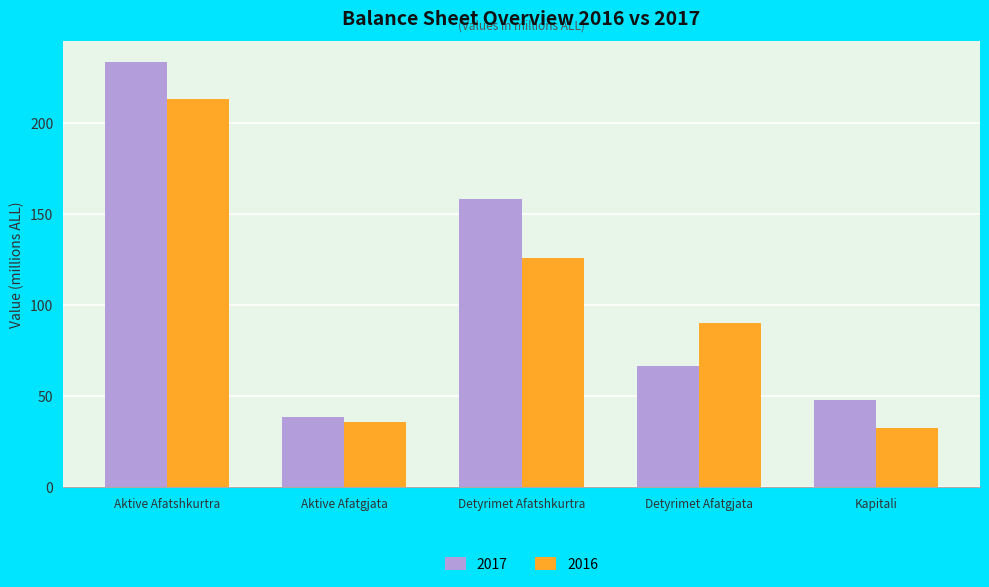

Which series has the largest range (max minus min)?

2017